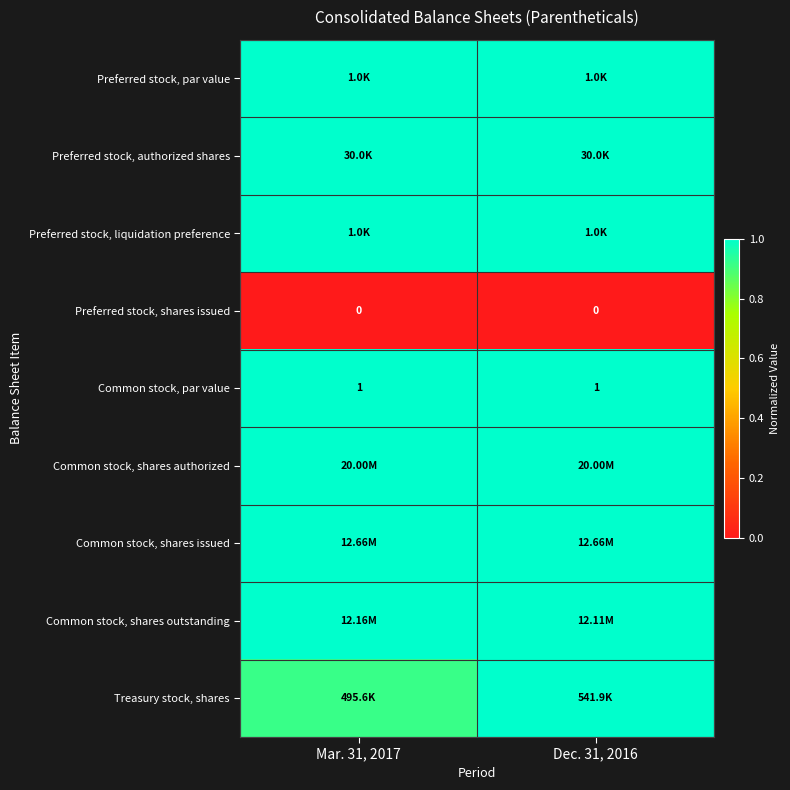

What is the sum of all Preferred stock, liquidation preference values?

2.0